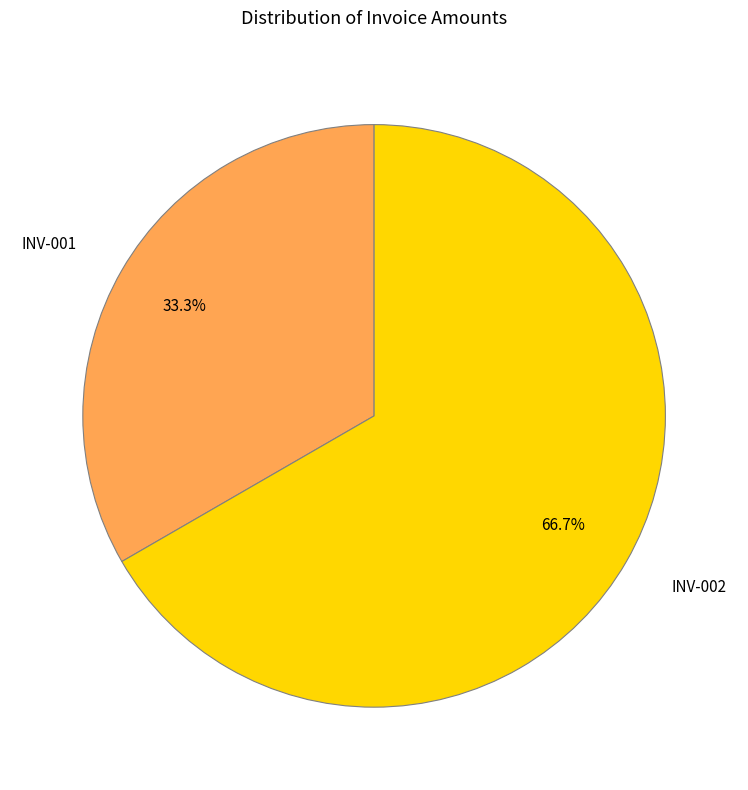

Approximately how many times larger is the value at INV-001 compared to INV-002?

0.5